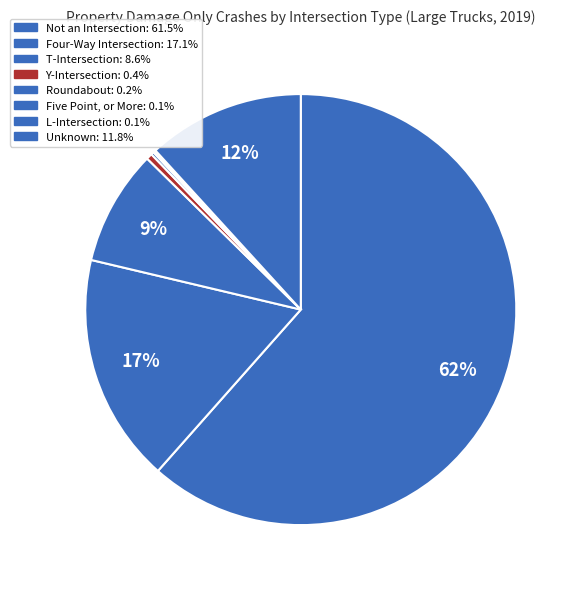

Which has a higher value, Four-Way Intersection or T-Intersection?

Four-Way Intersection